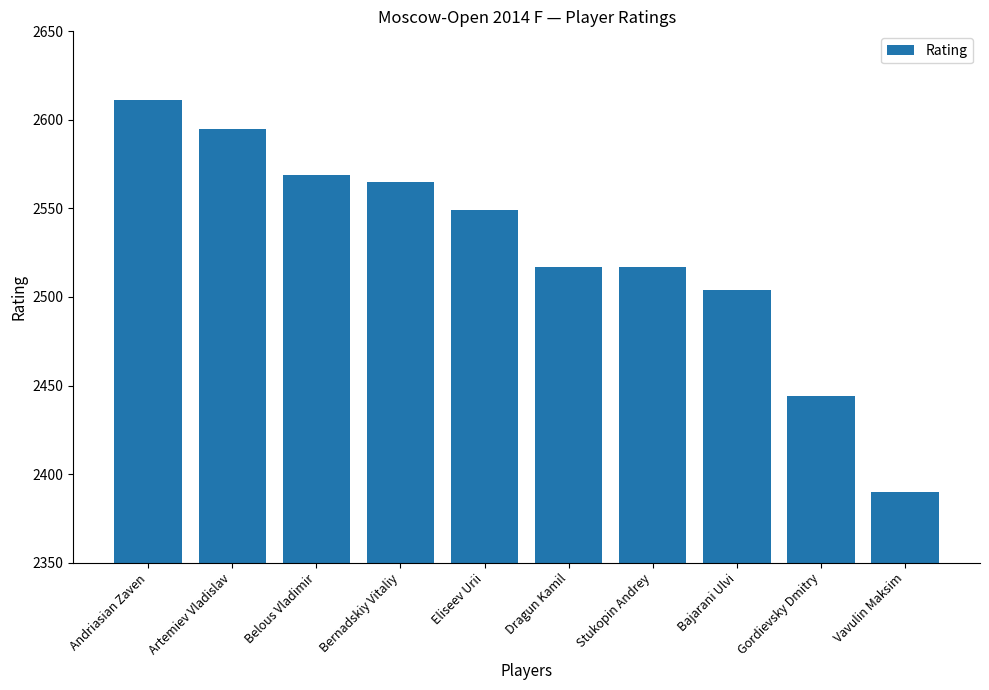

Count the number of data series in this chart.

1